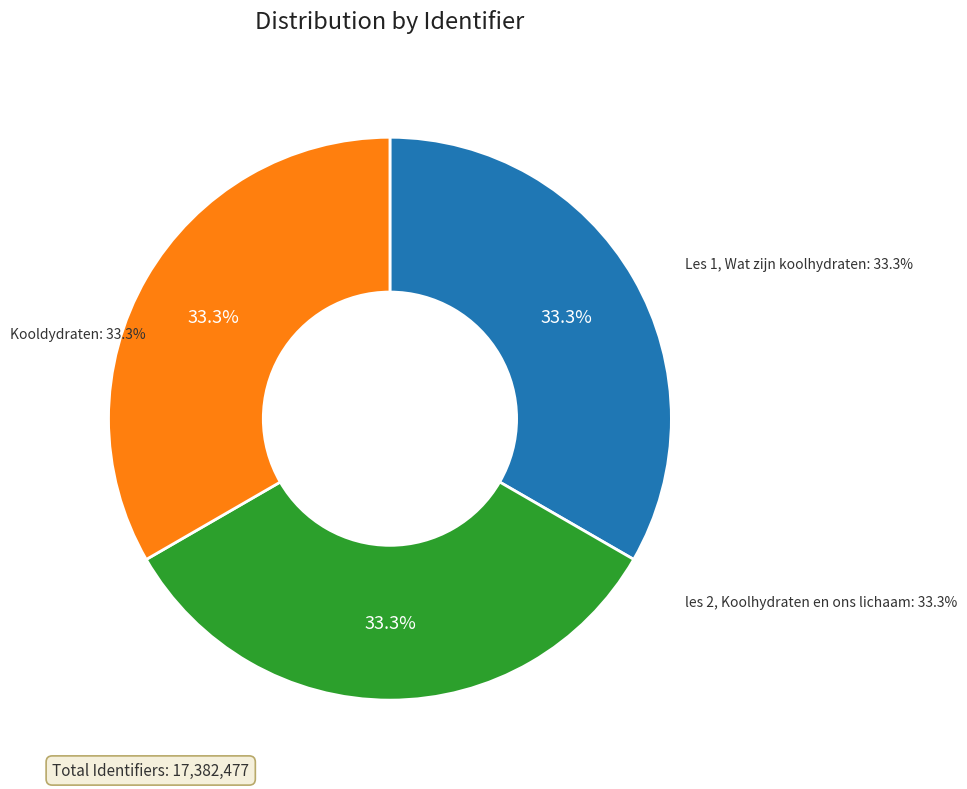

What is the smallest slice in the pie chart?

Kooldydraten